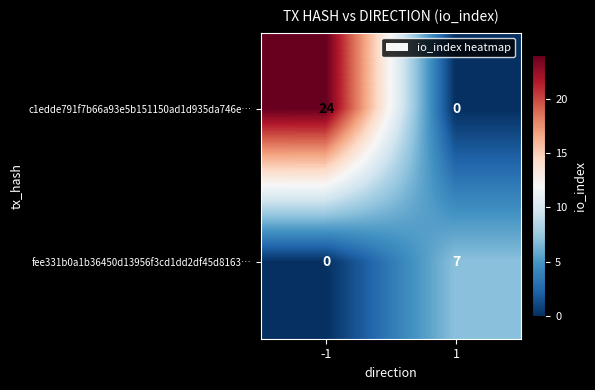

How many values in the fee331b0a1b36450d13956f3cd1dd2df45d8163… series are below 7?

1